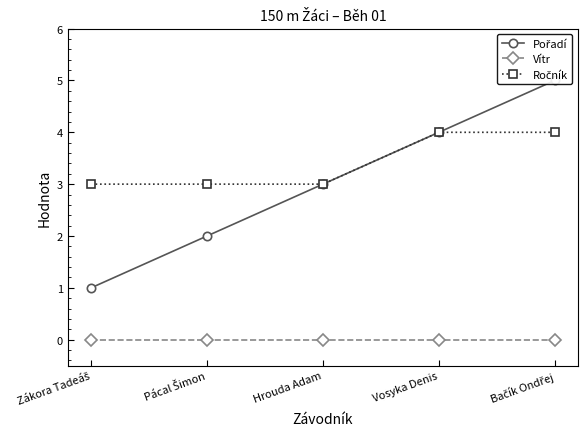

At which label is Ročník closest to 3?

Zákora Tadeáš